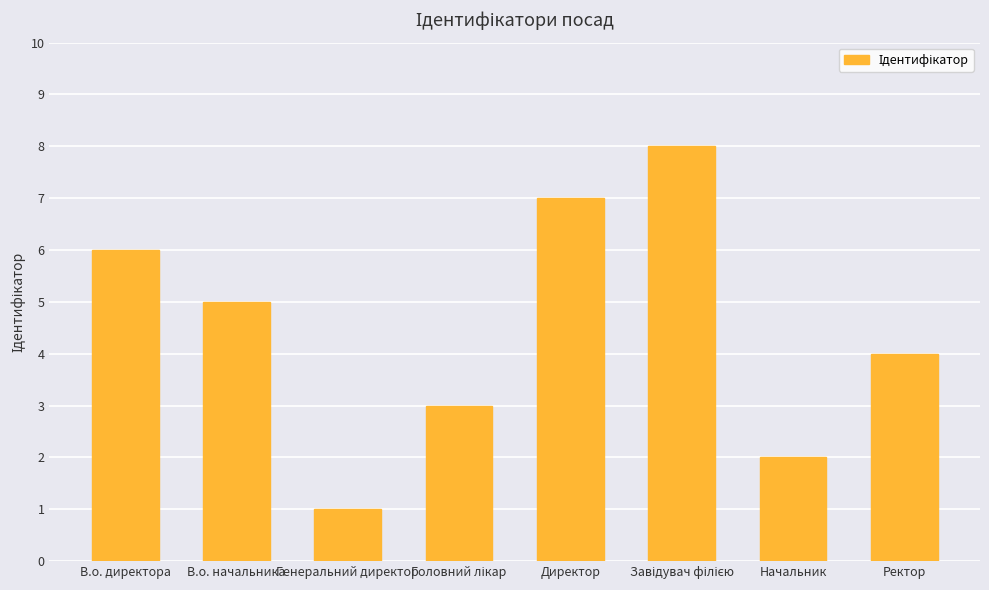

What is the difference between the values at Директор and Генеральний директор?

6